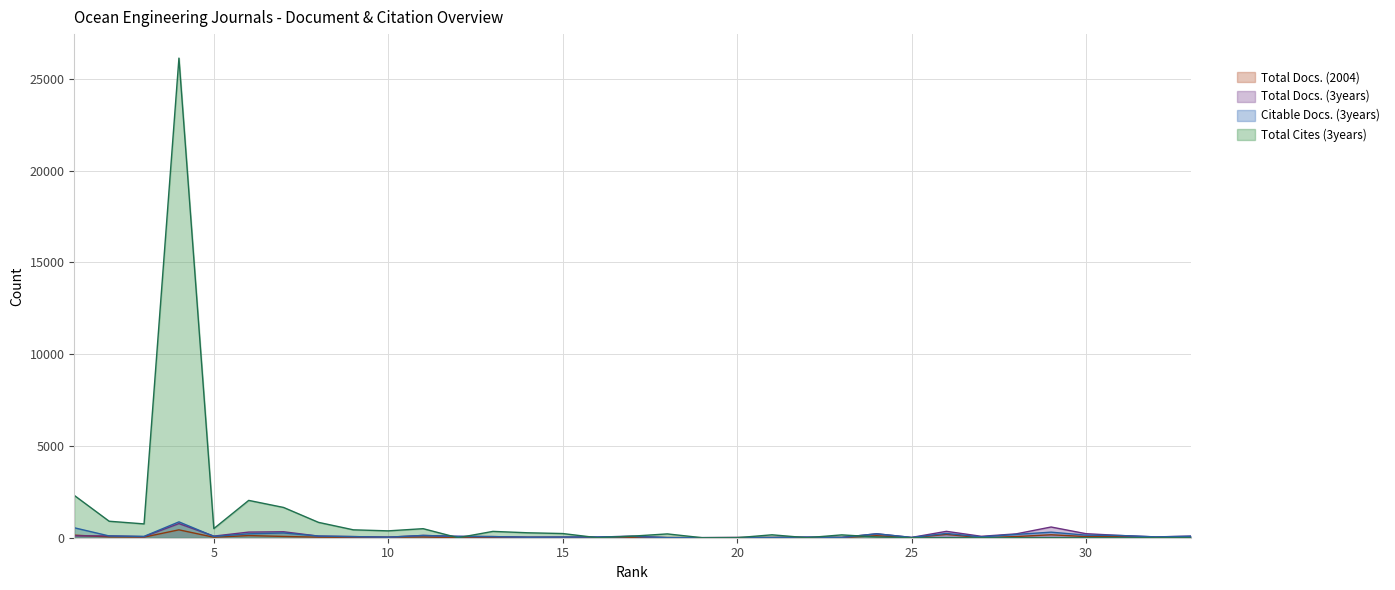

Which has a higher value, 21 or 24?

24